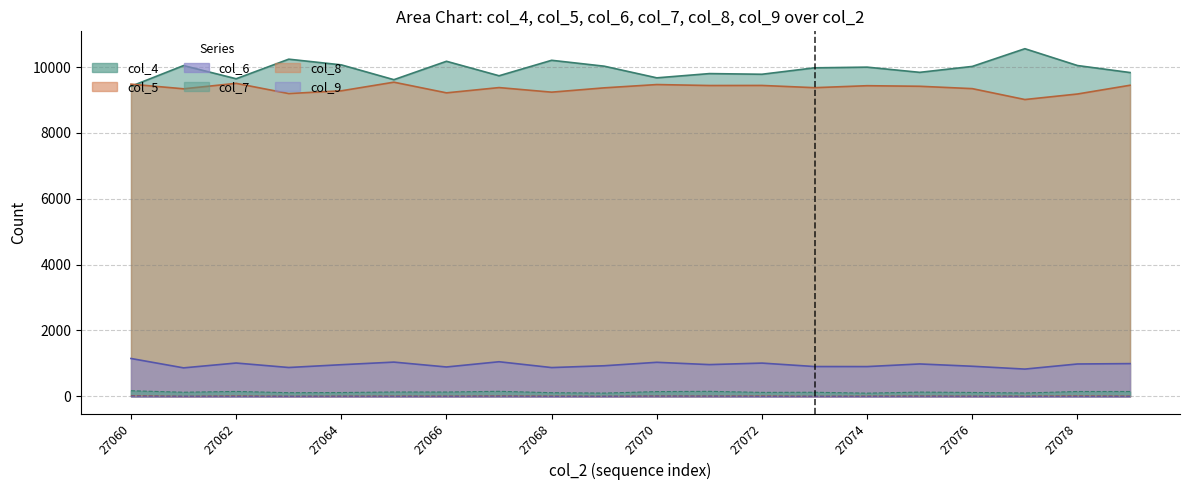

What are all the series names shown in the legend?

col_4, col_5, col_6, col_7, col_8, col_9